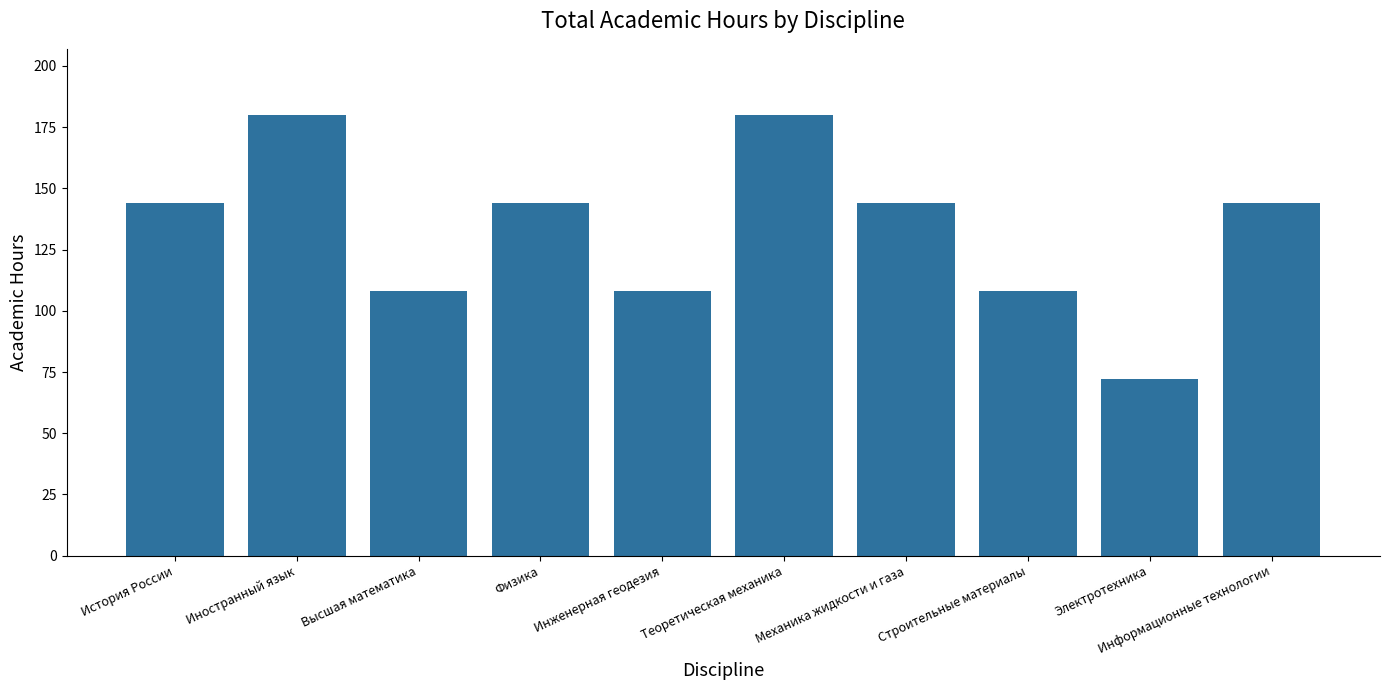

Reading right to left, what are all the values shown in this chart?

Информационные технологии=144	Электротехника=72	Строительные материалы=108	Механика жидкости и газа=144	Теоретическая механика=180	Инженерная геодезия=108	Физика=144	Высшая математика=108	Иностранный язык=180	История России=144